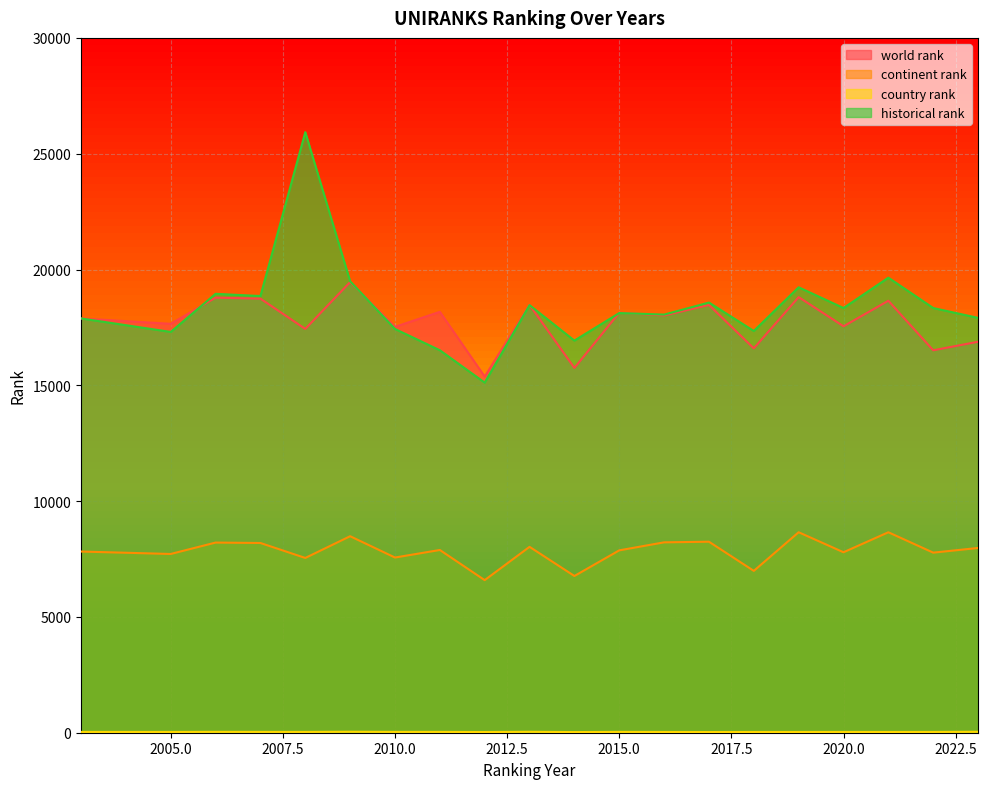

Between 2011 and 2012, which series saw the biggest shift?

world rank